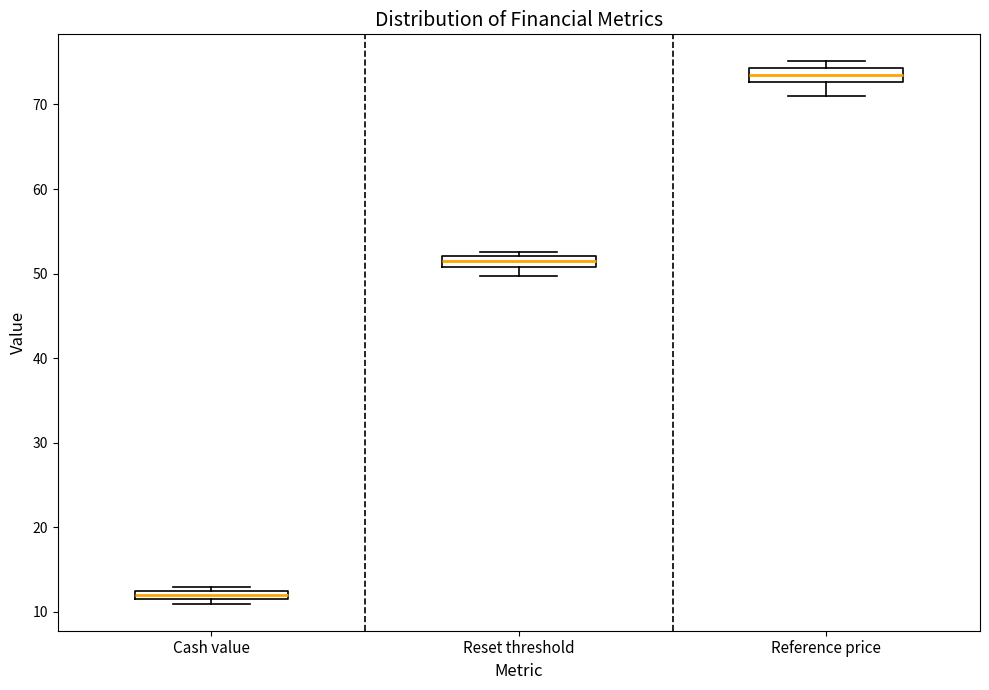

Which box's median line is the highest?

Reference price